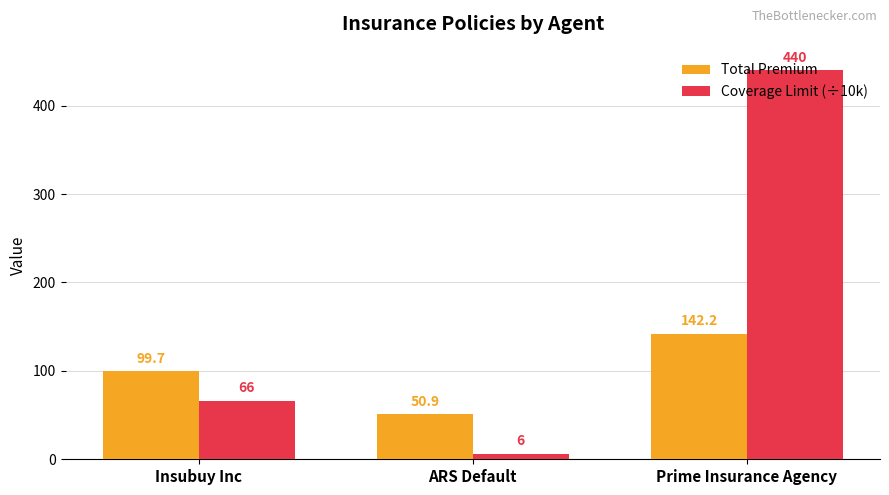

What is the label of the 3rd bar from the right?

Insubuy Inc